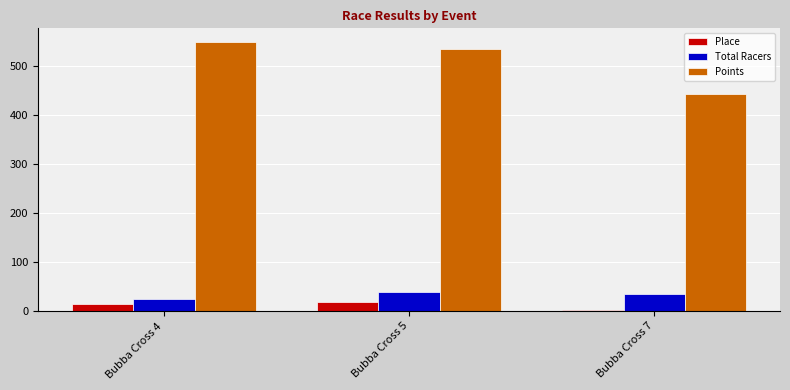

Reading left to right, what are all the values shown in this chart?

Place: 14.0	19.0	3.0
Total Racers: 25.0	39.0	36.0
Points: 549.5	534.9	443.2